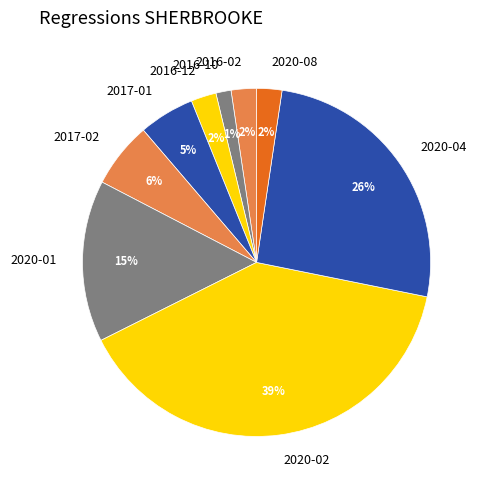

How many segments does this pie chart have?

9